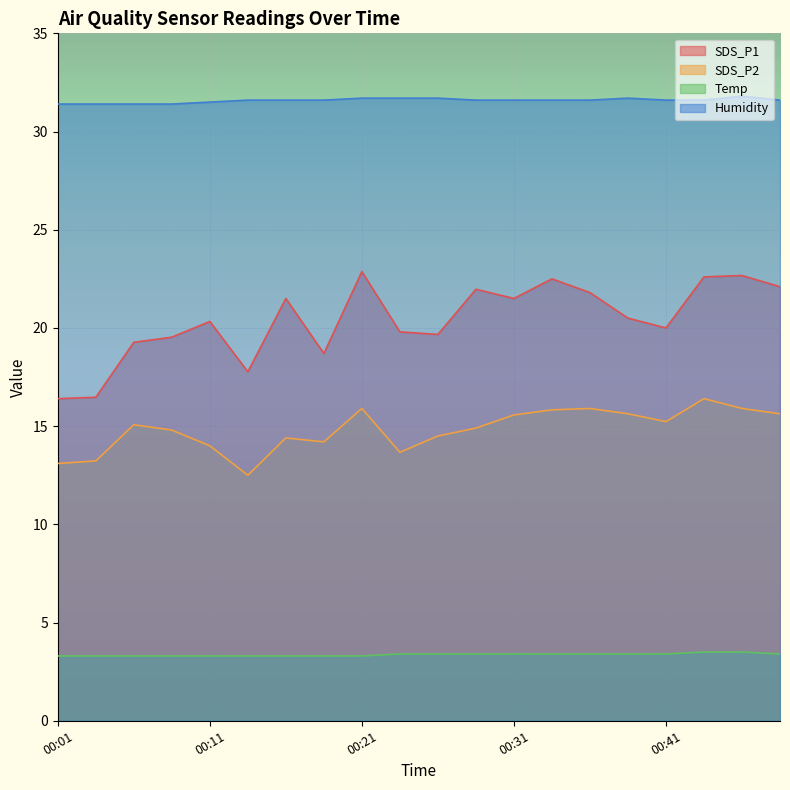

What is the smallest value displayed?

3.3